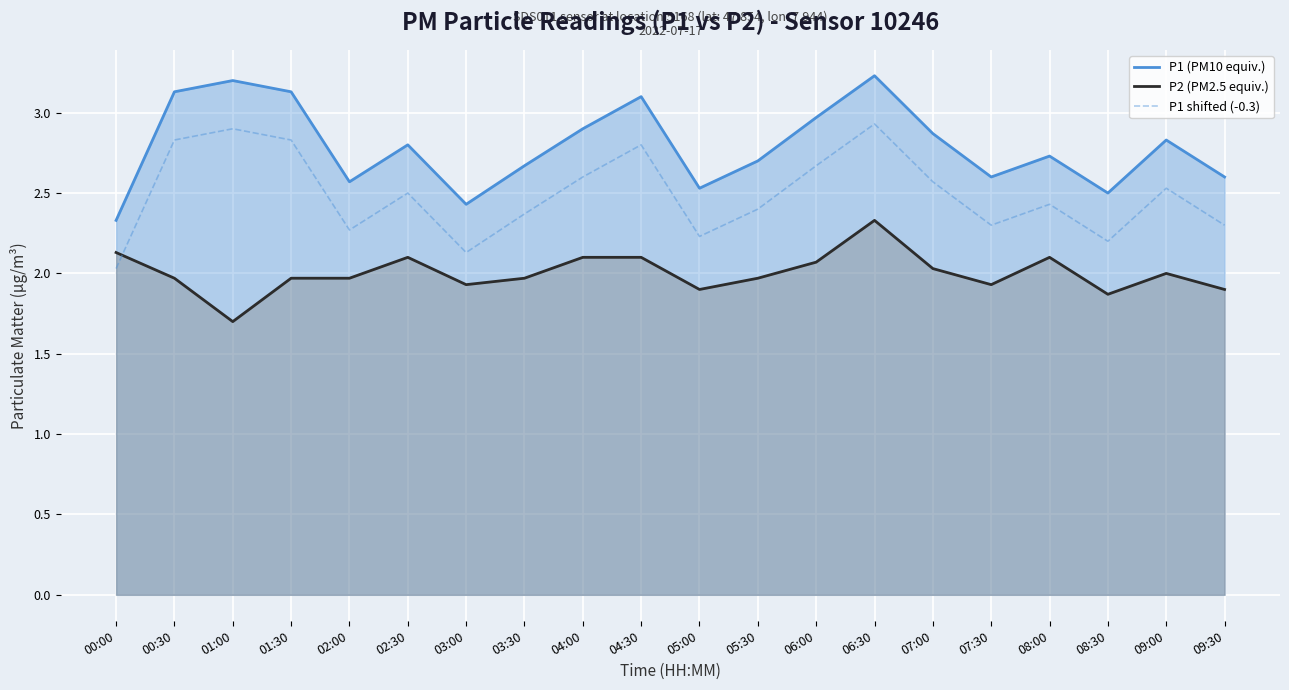

True or false: P2 (PM2.5 equiv.) and P1 (PM10 equiv.) intersect in this chart.

False